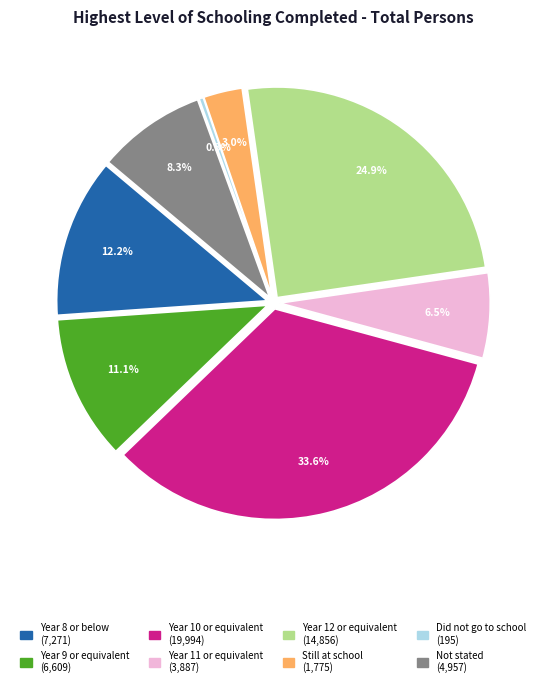

To the nearest percent, what portion does Still at school represent?

3%